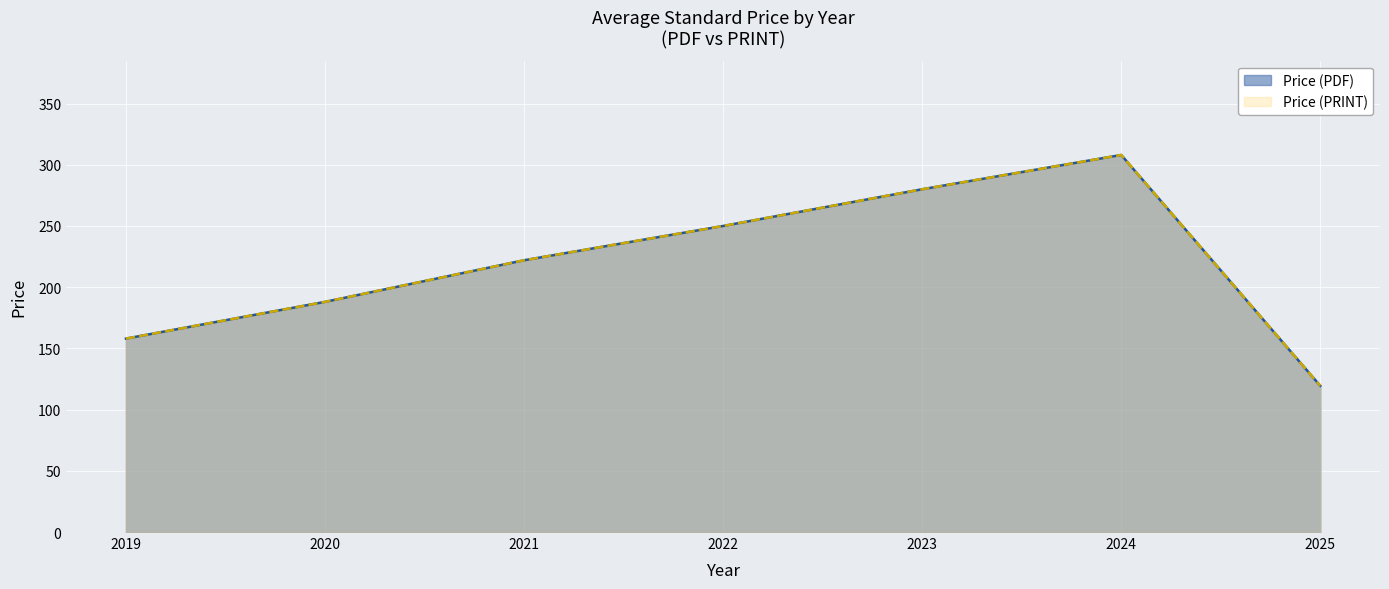

True or false: Price (PRINT) and Price (PDF) intersect in this chart.

False